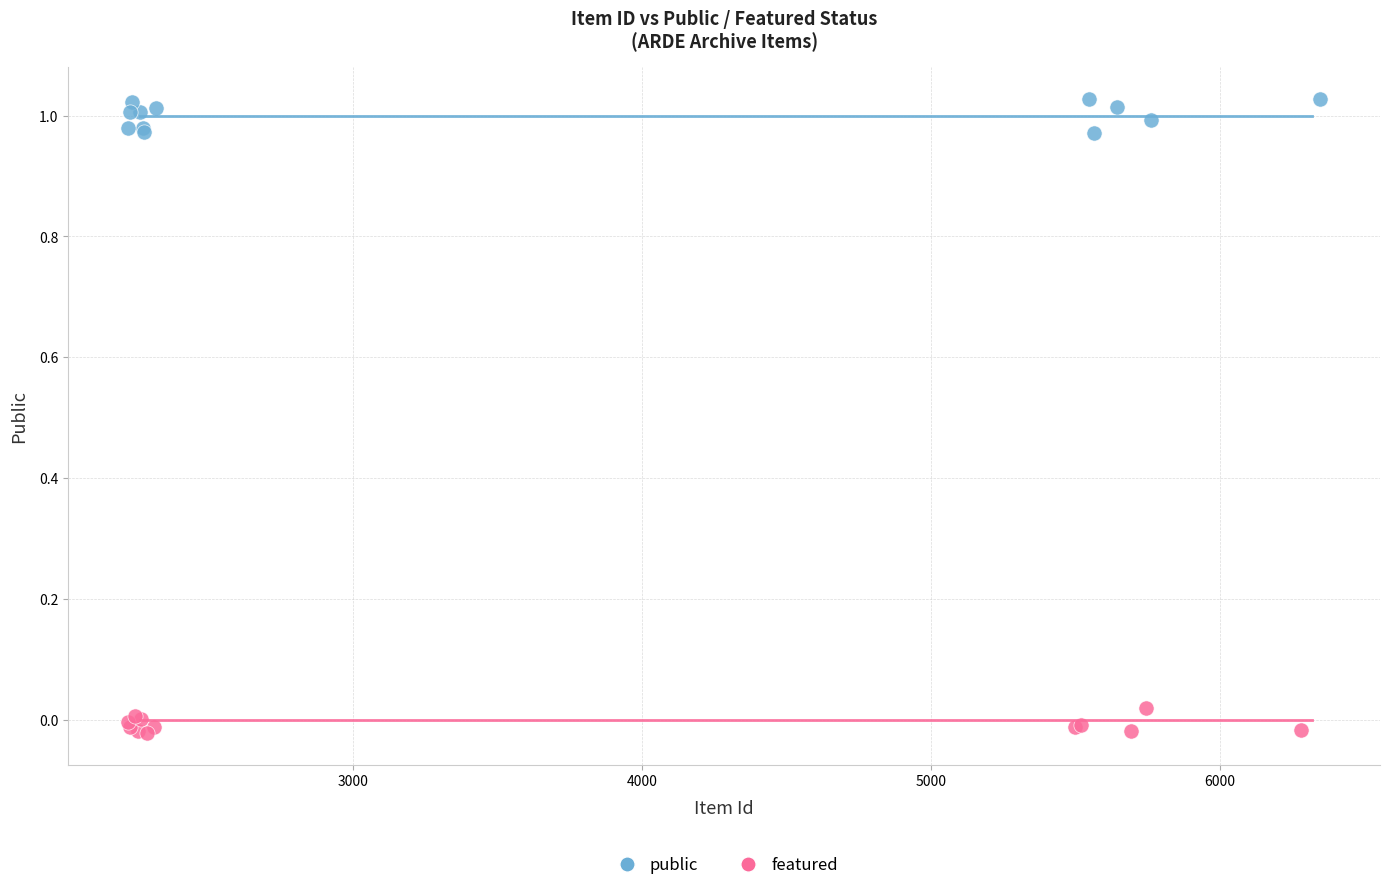

Which series reaches the minimum Y coordinate?

featured